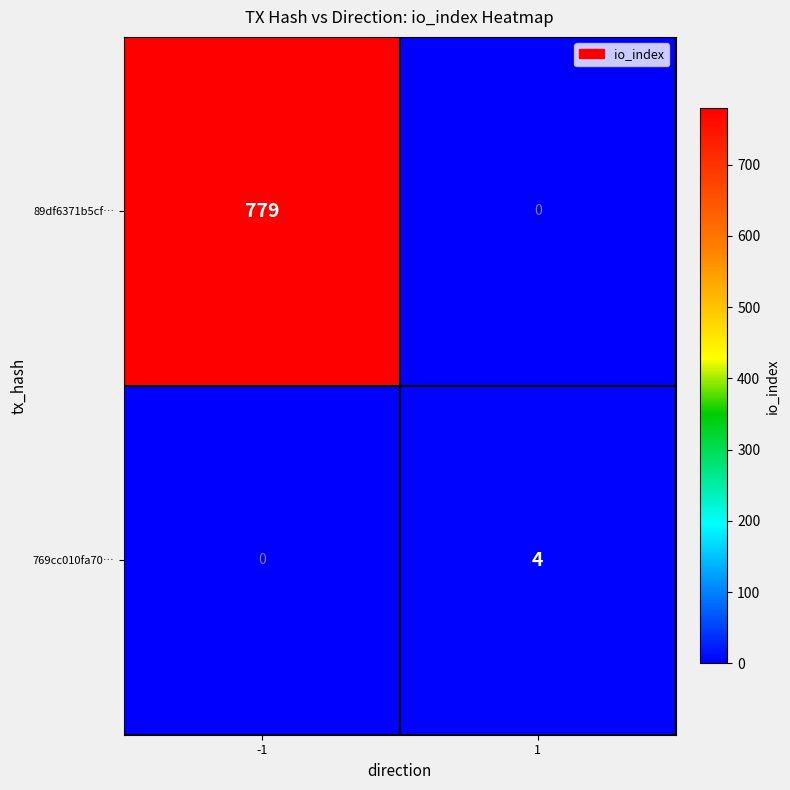

What is the difference between the maximum and minimum values in the 89df6371b5cf… series?

779